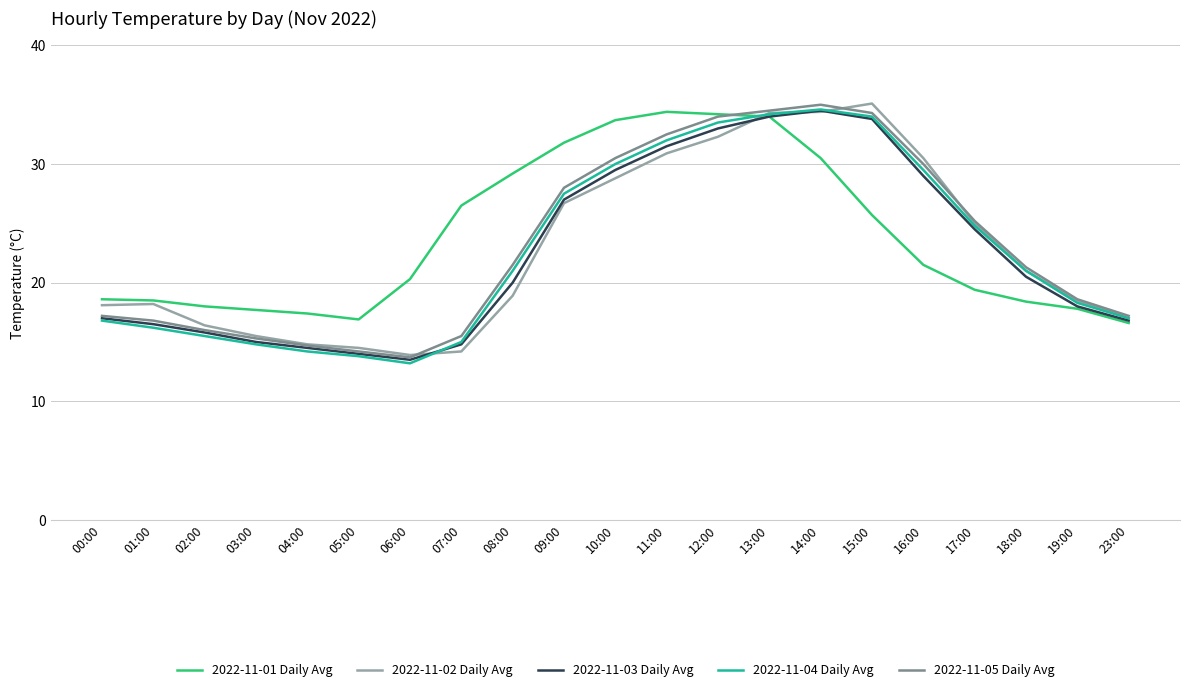

What is the minimum value for 2022-11-04 Daily Avg?

13.2